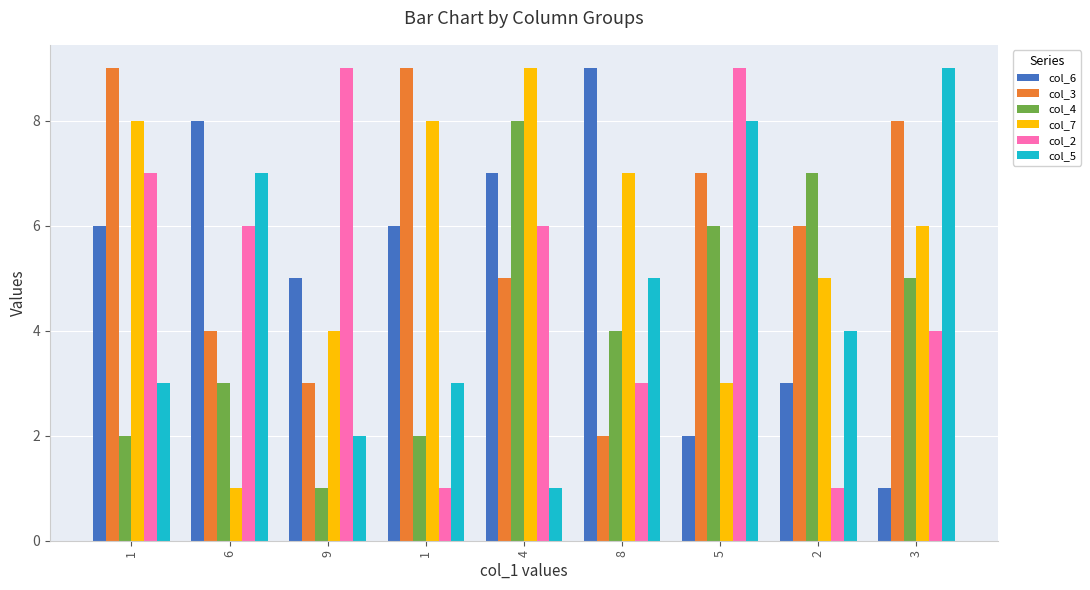

Reading left to right, list all the values displayed in this chart.

col_6: 1=6	6=8	9=5	1=6	4=7	8=9	5=2	2=3	3=1
col_3: 1=9	6=4	9=3	1=9	4=5	8=2	5=7	2=6	3=8
col_4: 1=2	6=3	9=1	1=2	4=8	8=4	5=6	2=7	3=5
col_7: 1=8	6=1	9=4	1=8	4=9	8=7	5=3	2=5	3=6
col_2: 1=7	6=6	9=9	1=1	4=6	8=3	5=9	2=1	3=4
col_5: 1=3	6=7	9=2	1=3	4=1	8=5	5=8	2=4	3=9